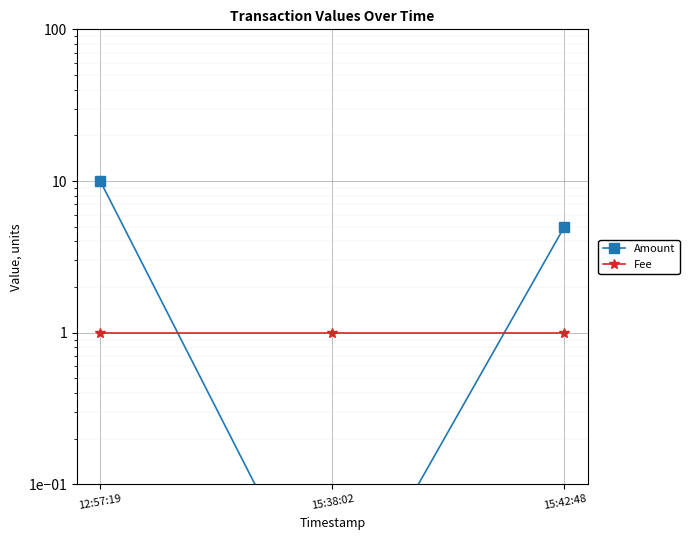

The value of Amount at 15:42:48 is 7.7. True or false?

False